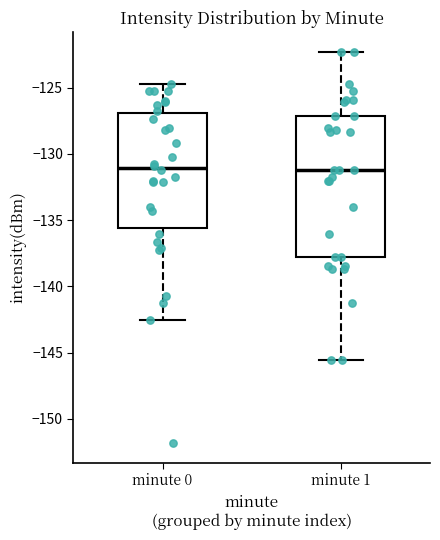

Comparing the boxes themselves (not the whiskers), which one is the tallest?

minute 1